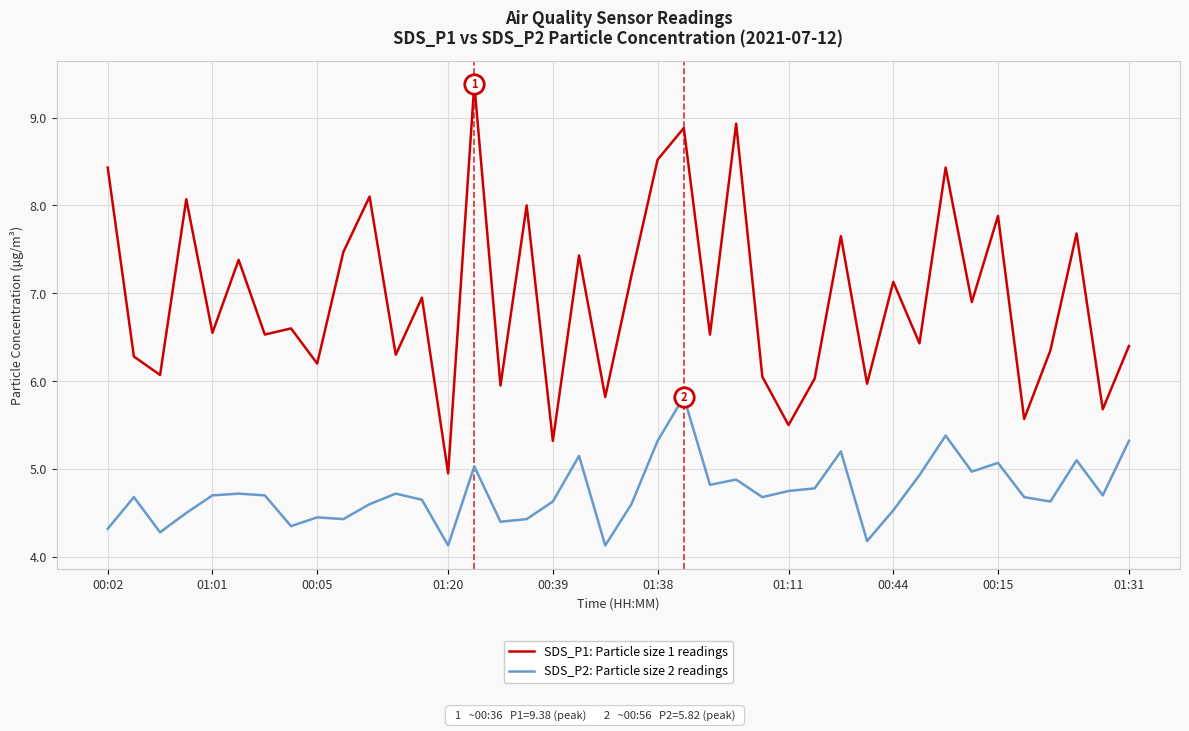

List the series in order of their peak value, highest first.

SDS_P1: Particle size 1 readings, SDS_P2: Particle size 2 readings